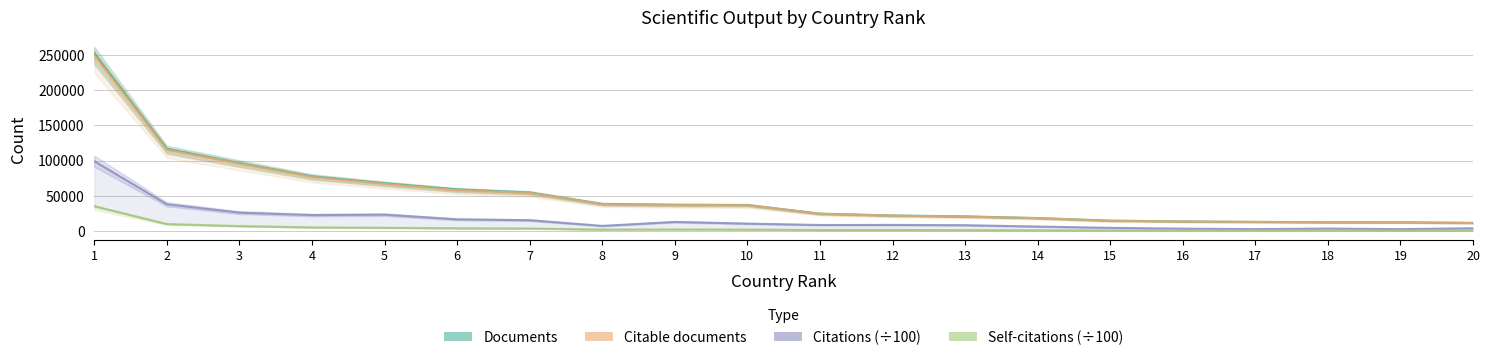

How many lines are shown in the chart?

4